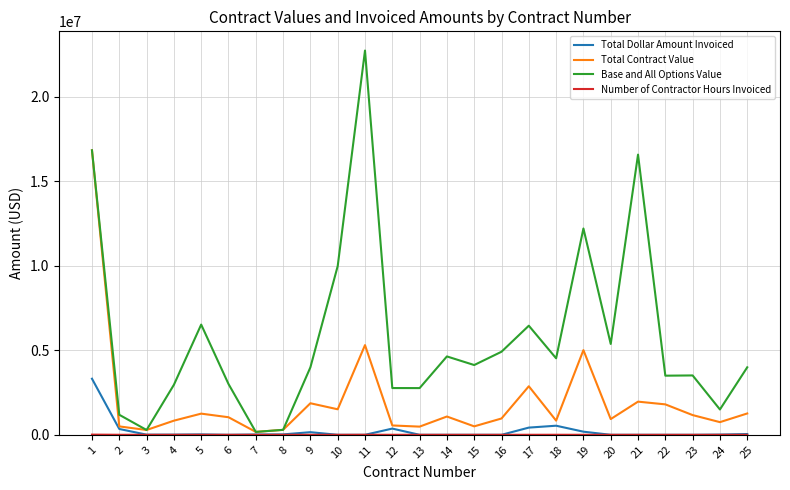

What is the maximum value shown in the chart?

22720179